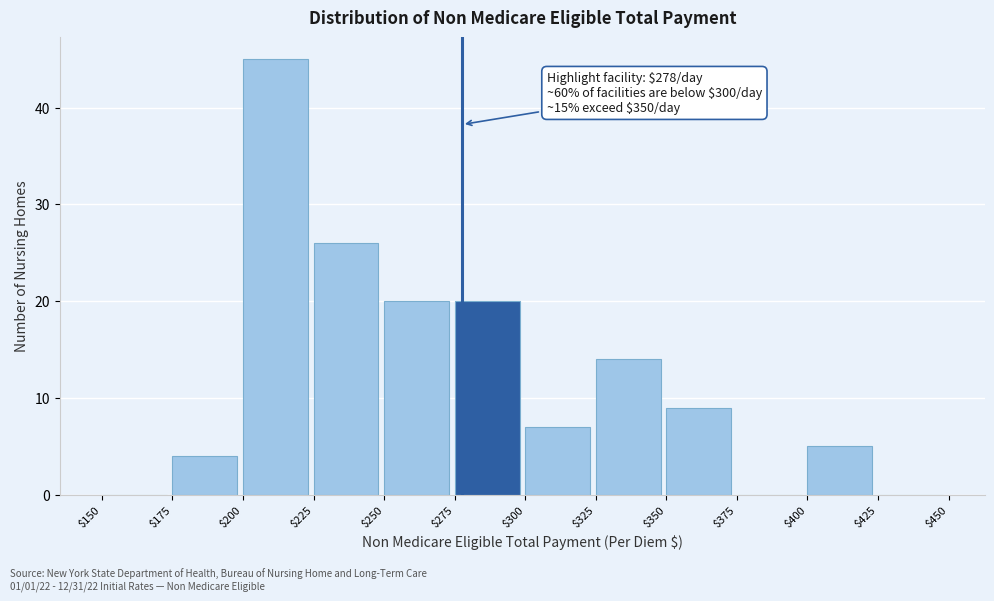

Over which range of the x-axis is the bar tallest?

$200 to $225